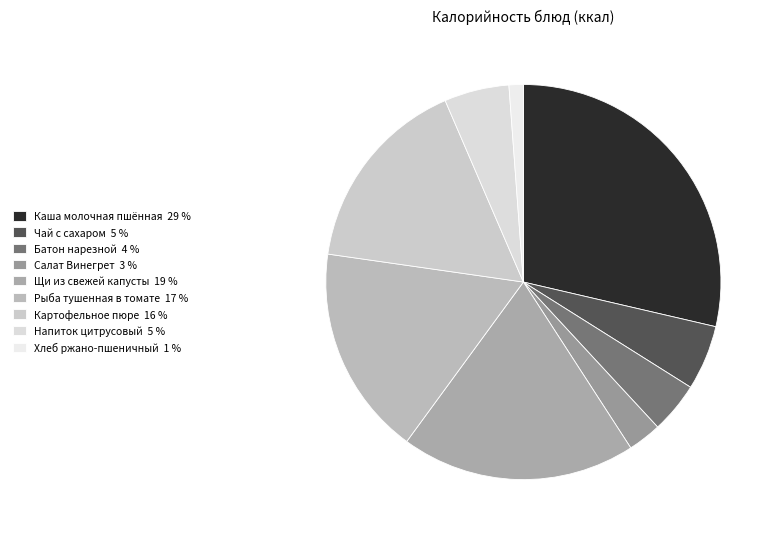

How much of the chart is everything except Салат Винегрет?

97.3%